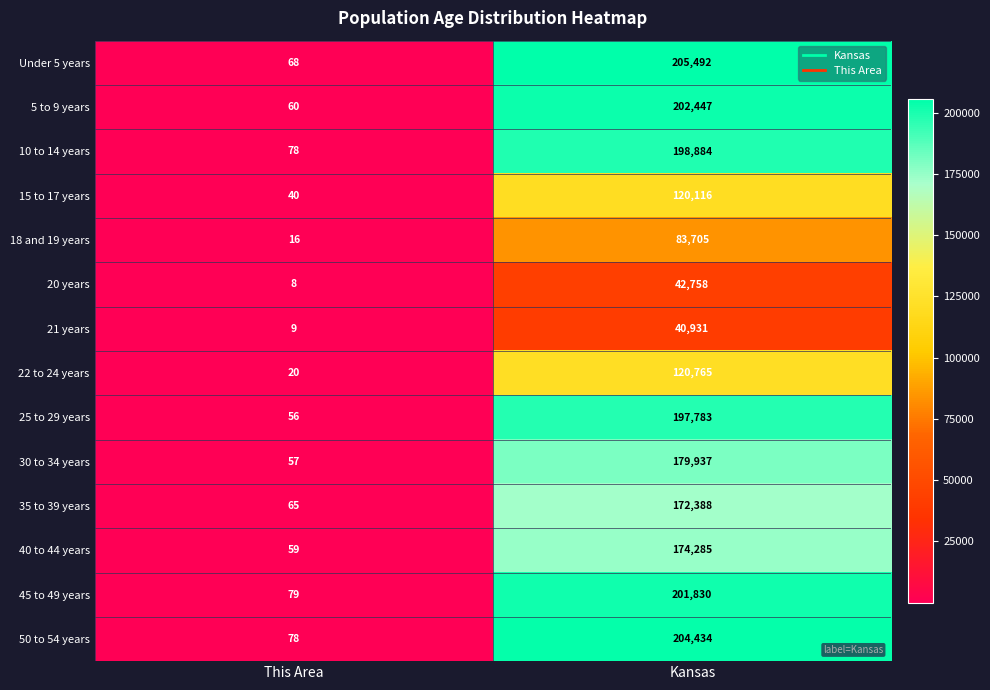

True or false: 45 to 49 years has a value of 201830 at Kansas.

True